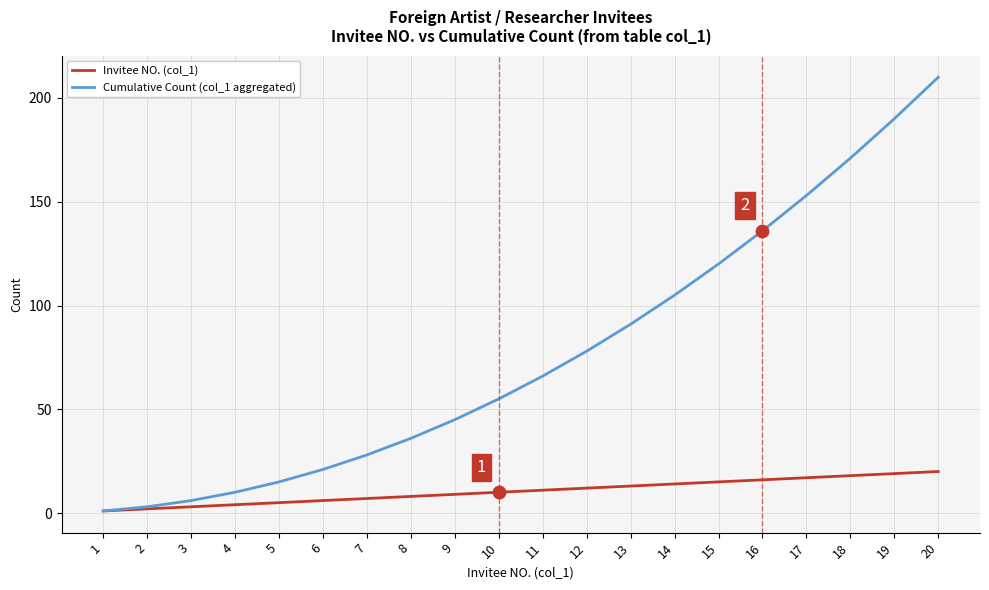

Which series has the largest range (max minus min)?

Cumulative Count (col_1 aggregated)